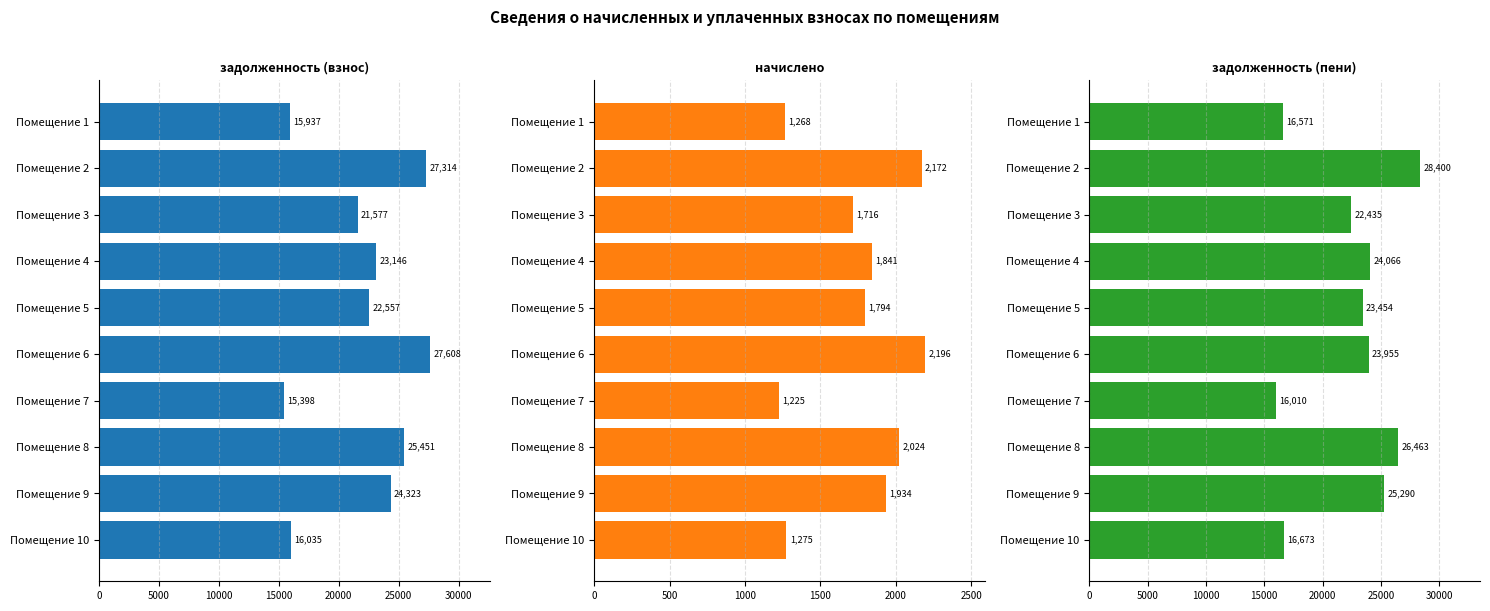

The задолженность (пени) series shows 29480.2 at Помещение 1. True or false?

False